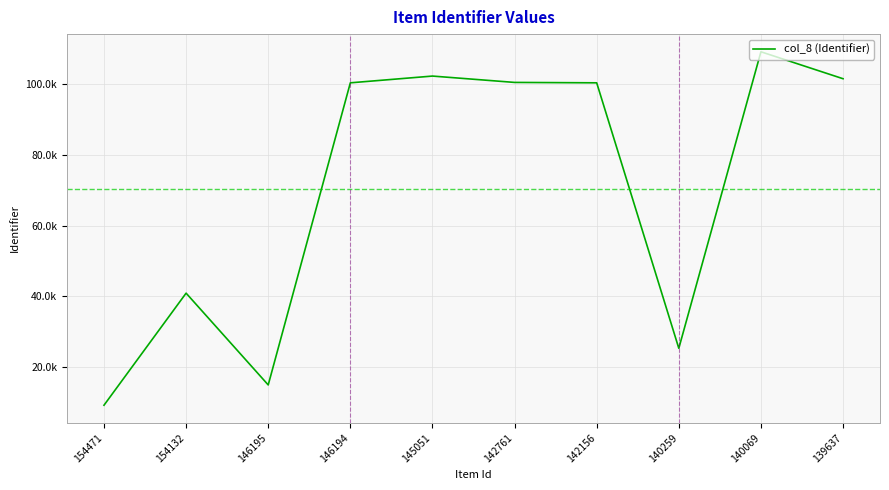

The value at 140069 is 72608. True or false?

False